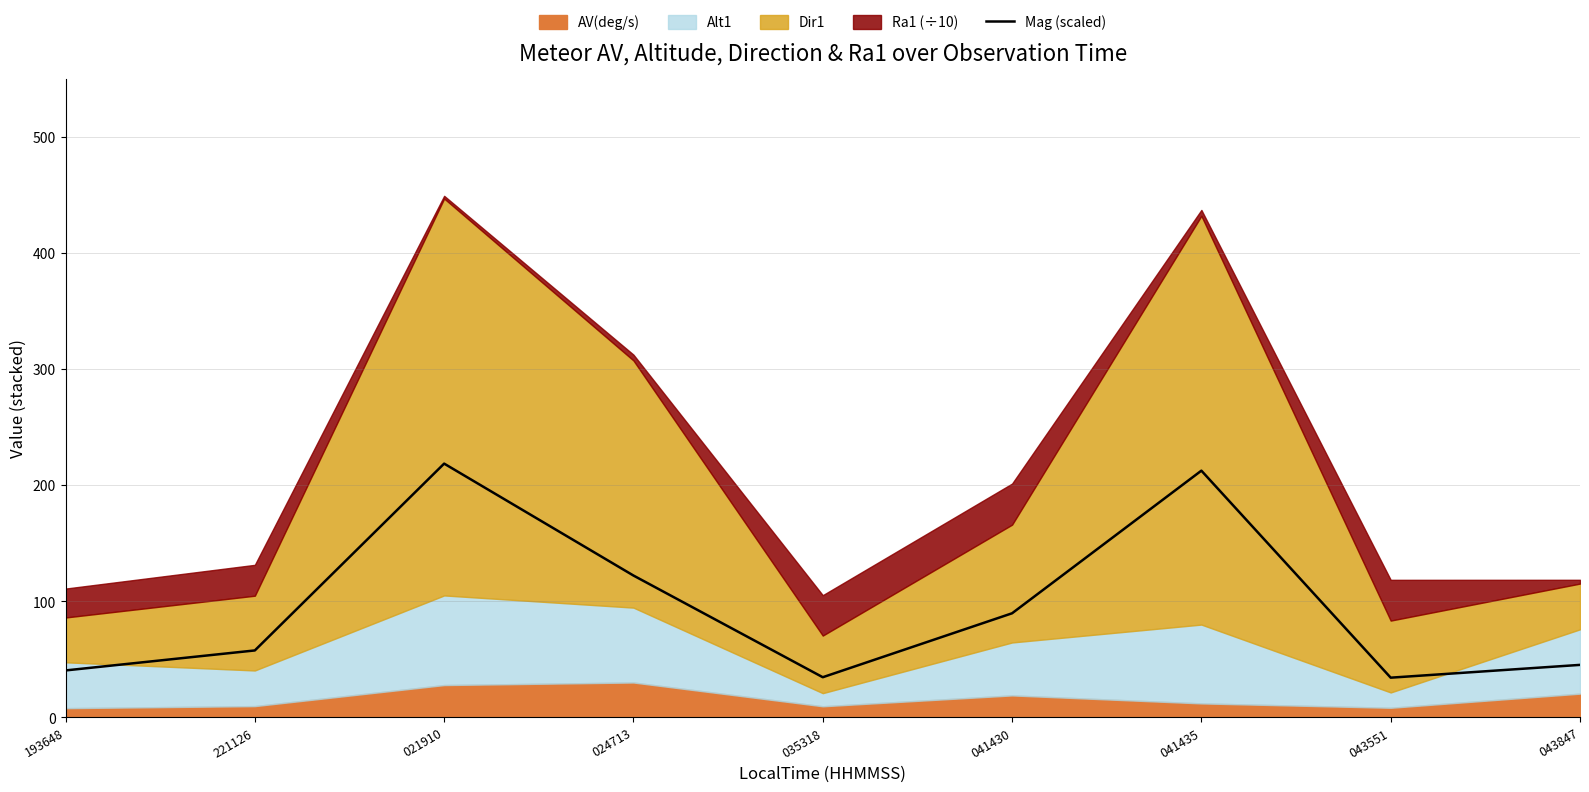

How many interior local peaks (higher than both neighbors) does the data have?

2